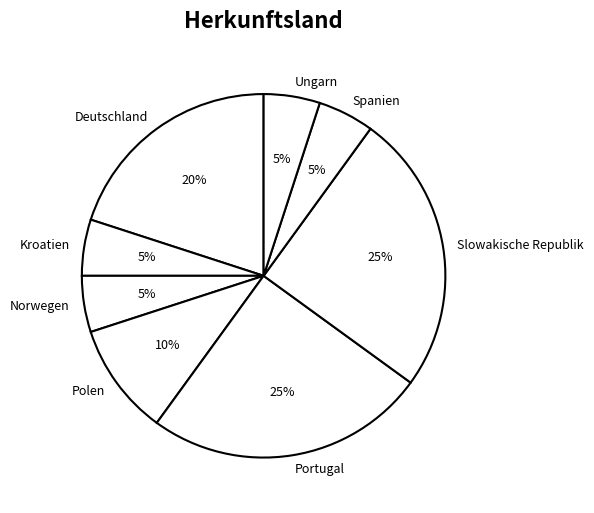

Is the sum of Spanien and Deutschland greater than half?

No